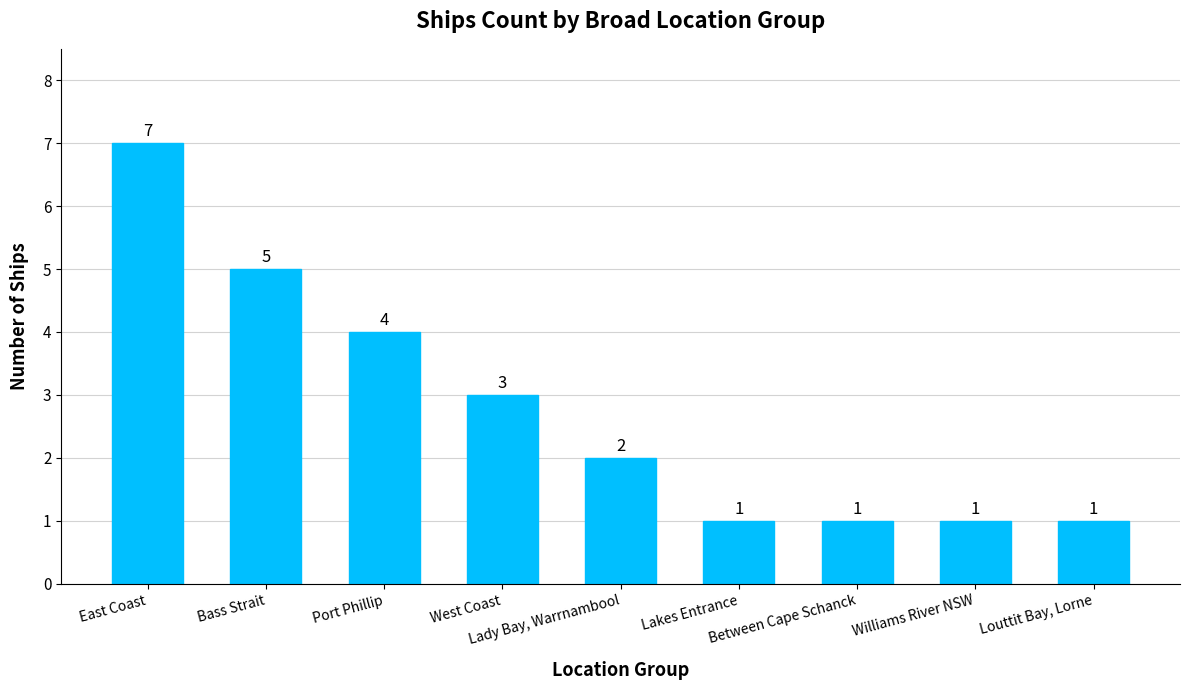

The value at Between Cape Schanck is 0. True or false?

False